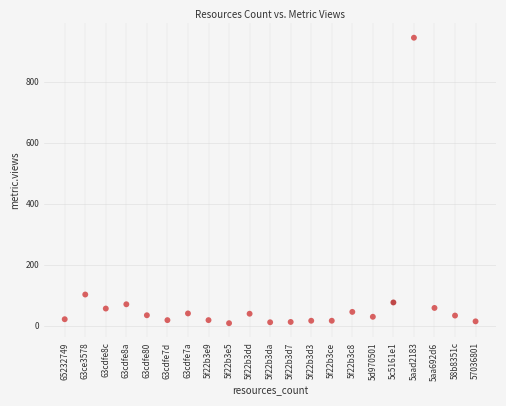

What Y value in the scatter plot is closest to 476?

102